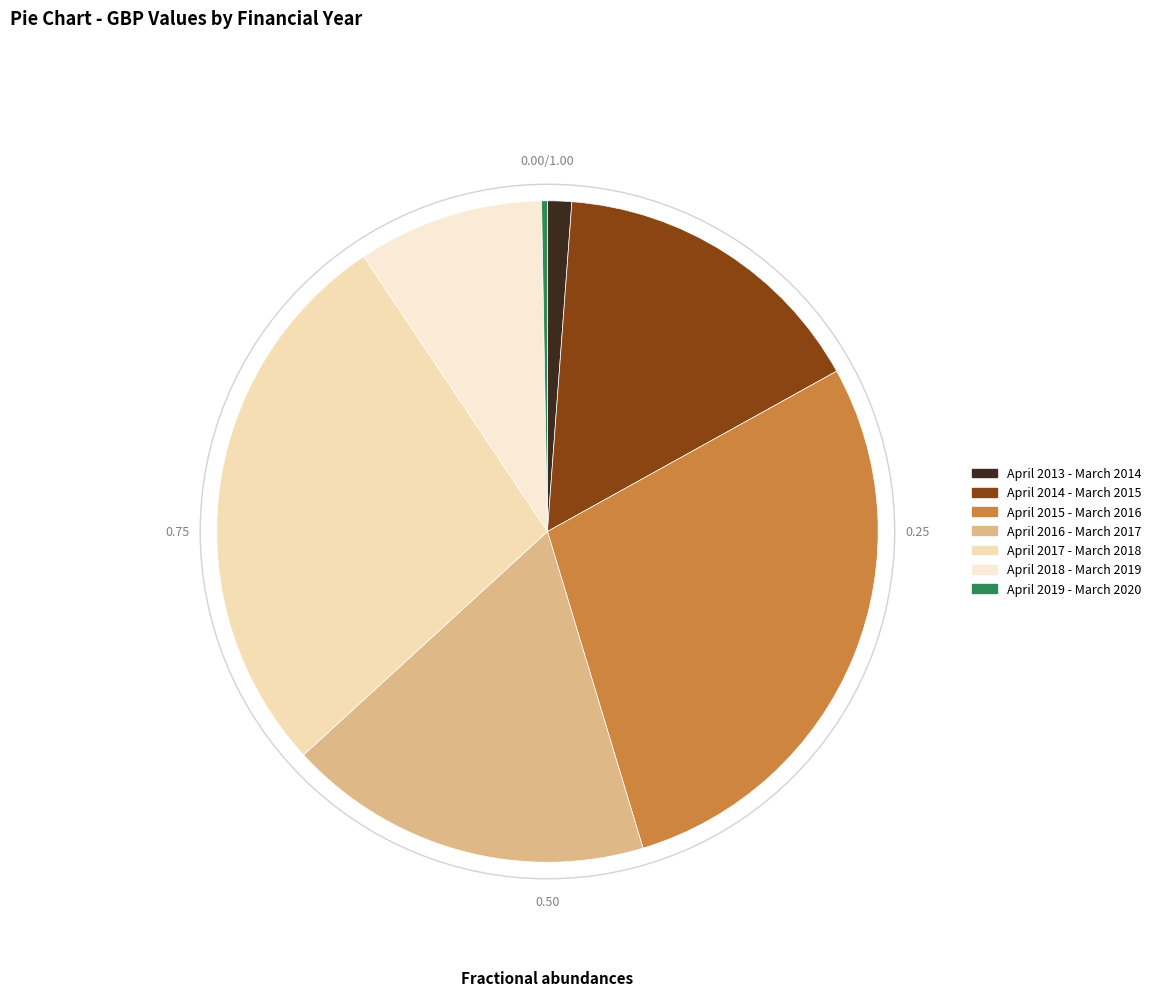

What is the largest slice in the pie chart?

April 2015 - March 2016